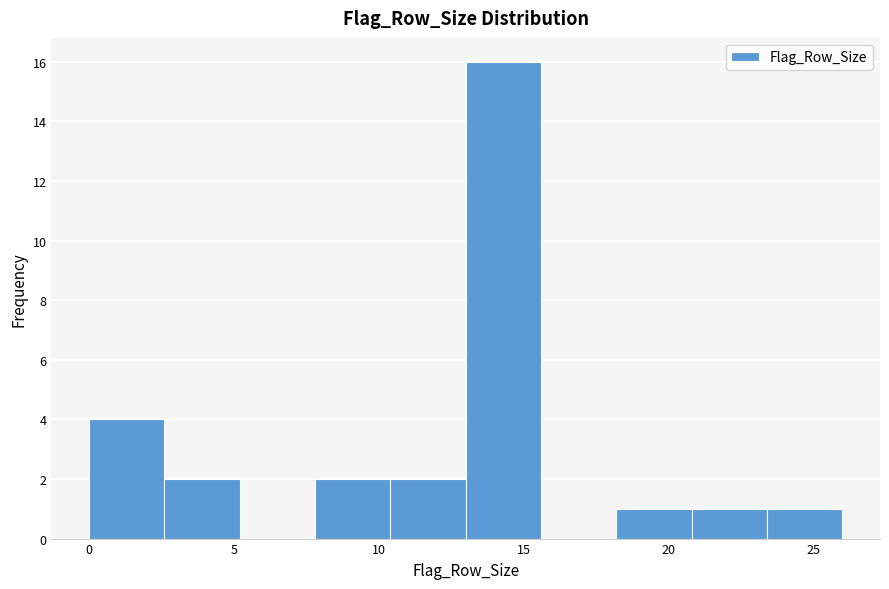

What is the height of the bar covering 10.4 to 13.0 on the x-axis? Neither the bar edges nor the heights are printed on the chart, so give them approximately, as read against the axes.

2